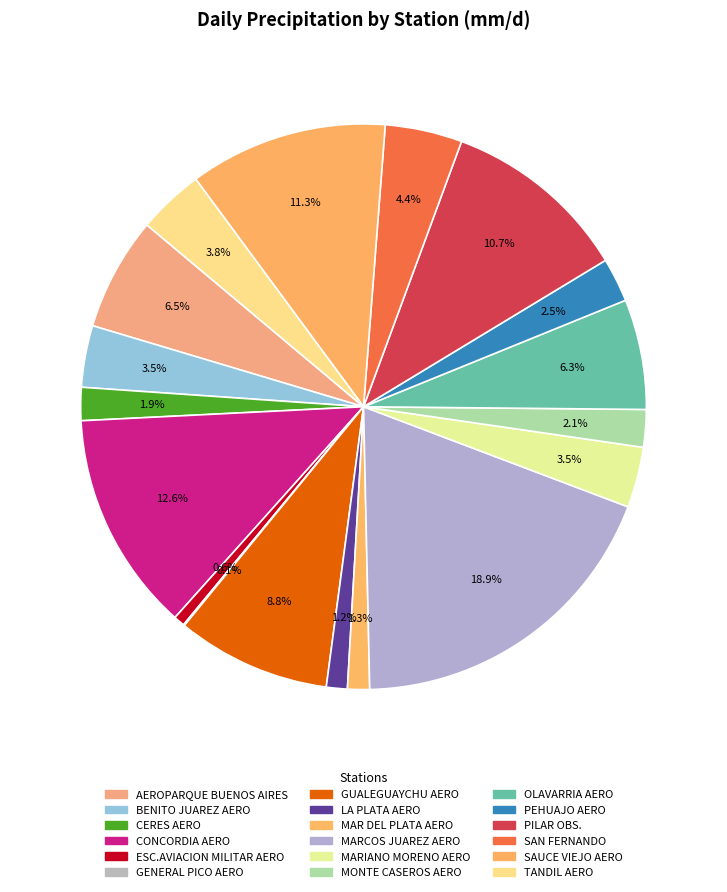

What is the total percentage of MARIANO MORENO AERO and CERES AERO?

5.4%